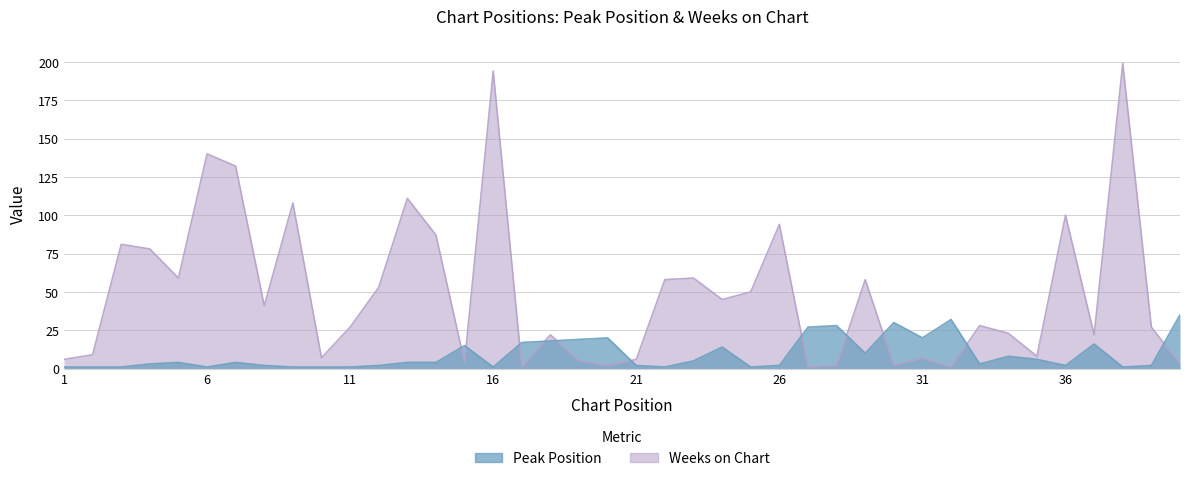

The Weeks on Chart series shows 1 at 30. True or false?

False